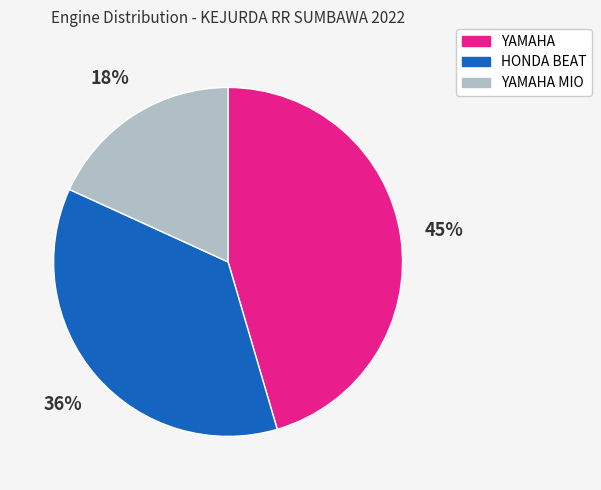

To the nearest percent, what is the average slice percentage?

33%